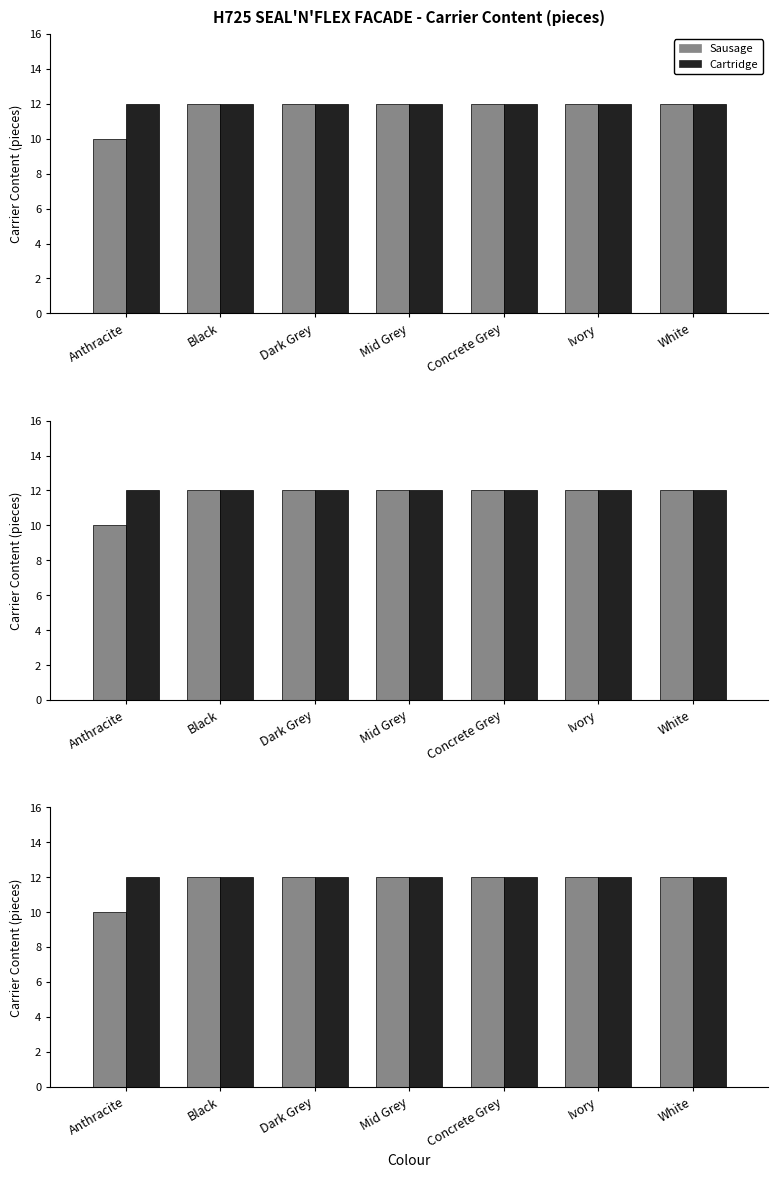

What is the smallest value displayed?

10